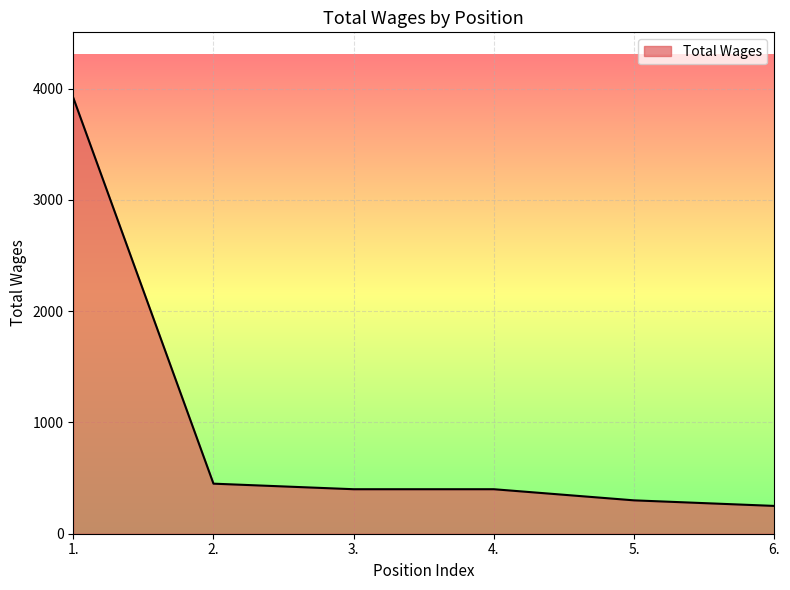

Reading right to left, list all the values displayed in this chart.

6.=250	5.=300	4.=400	3.=400	2.=450	1.=3919